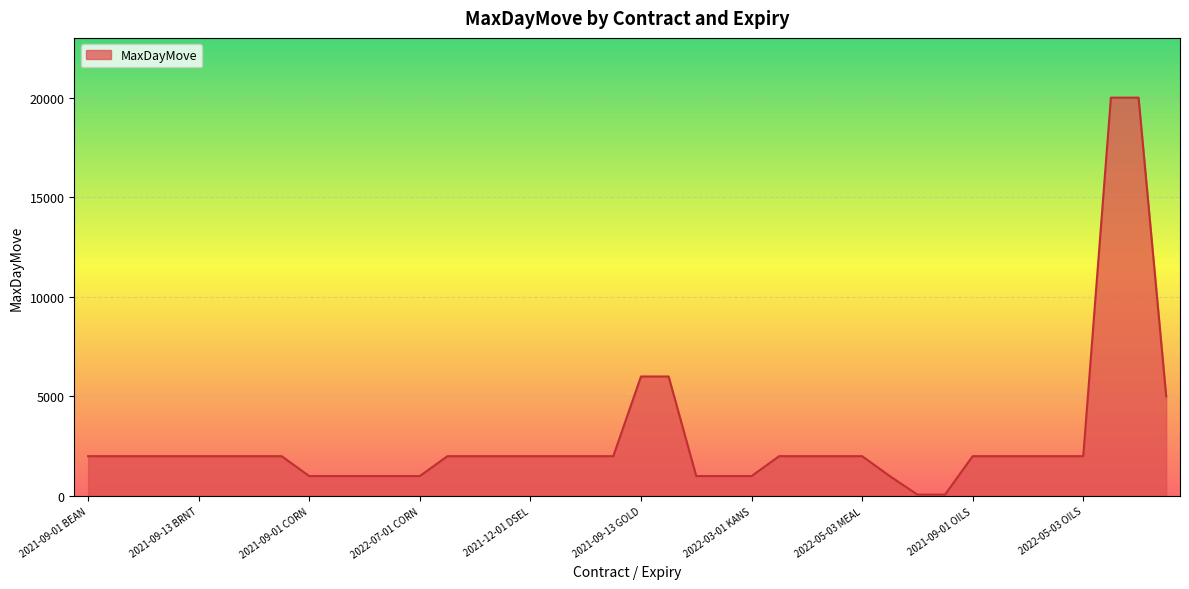

What is the greatest value displayed?

20000